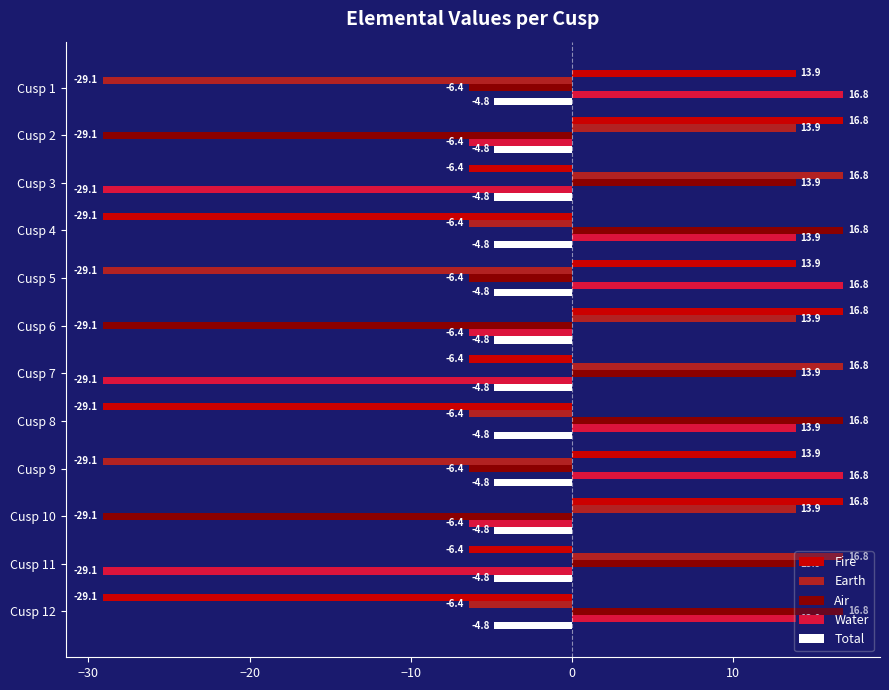

Rank the series at Cusp 1 from highest to lowest value.

Water, Fire, Total, Air, Earth